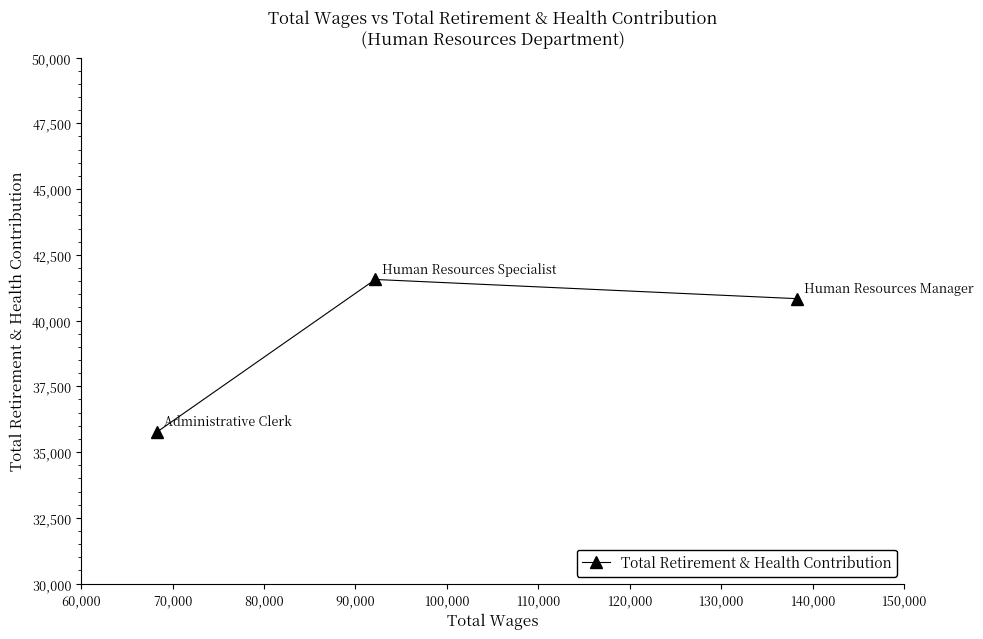

How many data points does each series have?

3